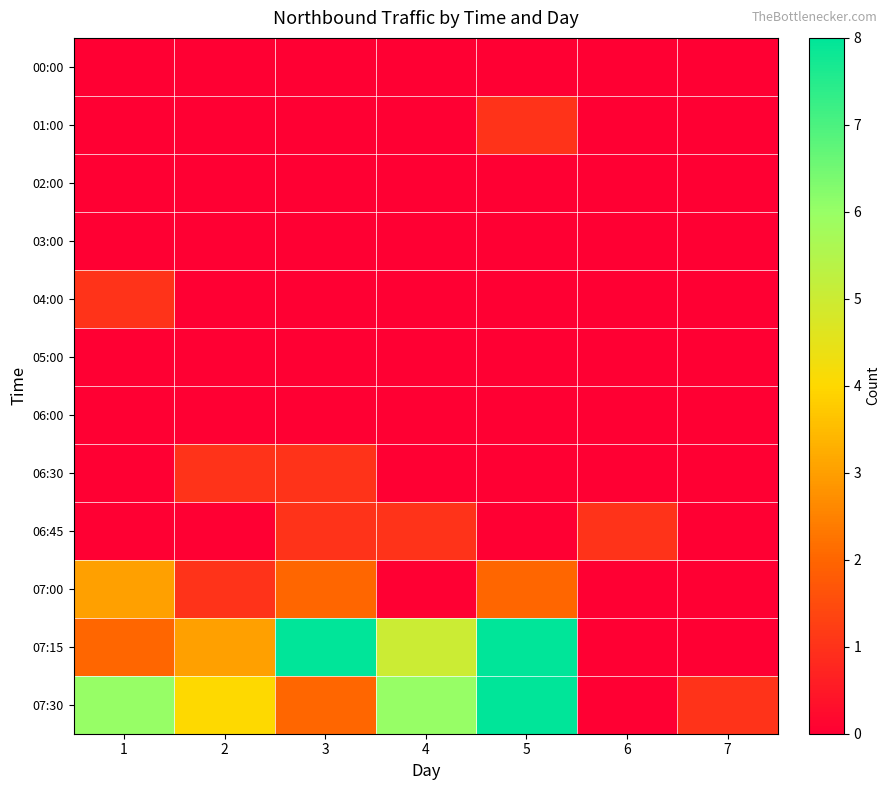

Between 6 and 7, which is larger?

6